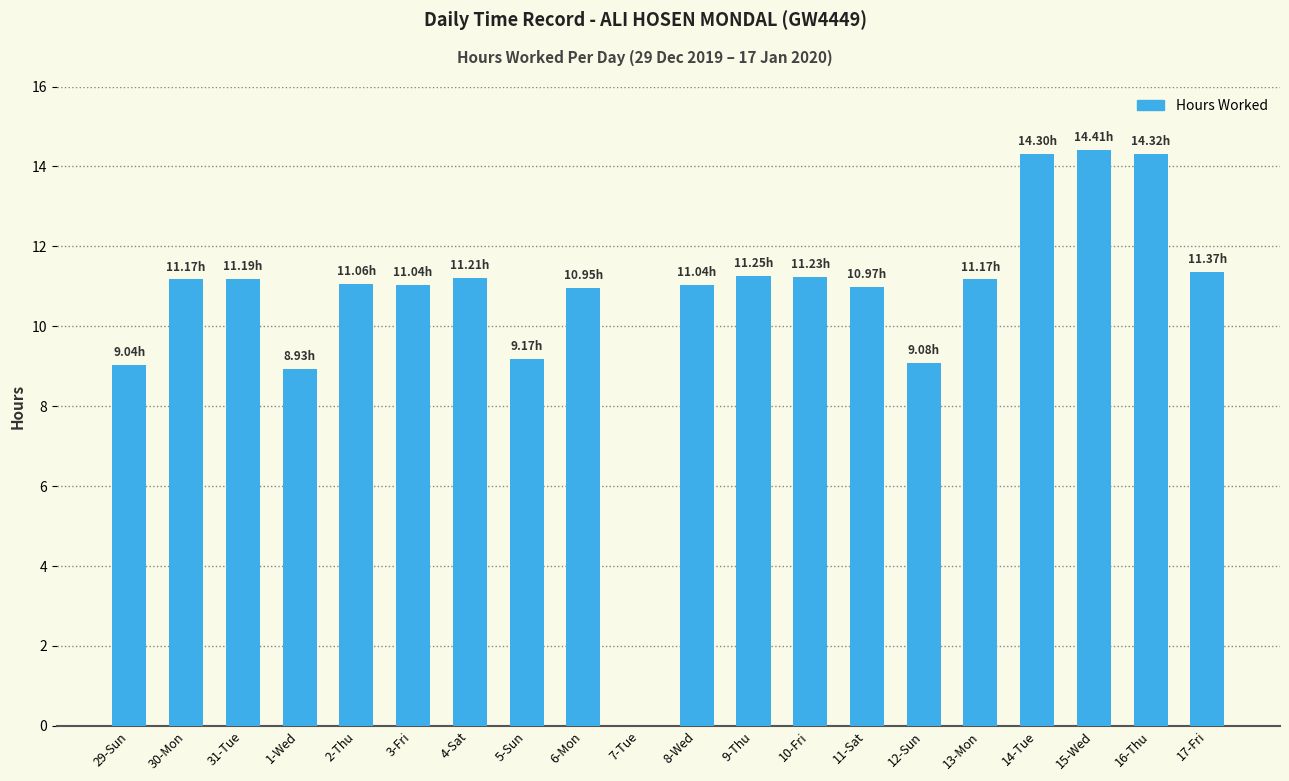

Are the bars horizontal?

No